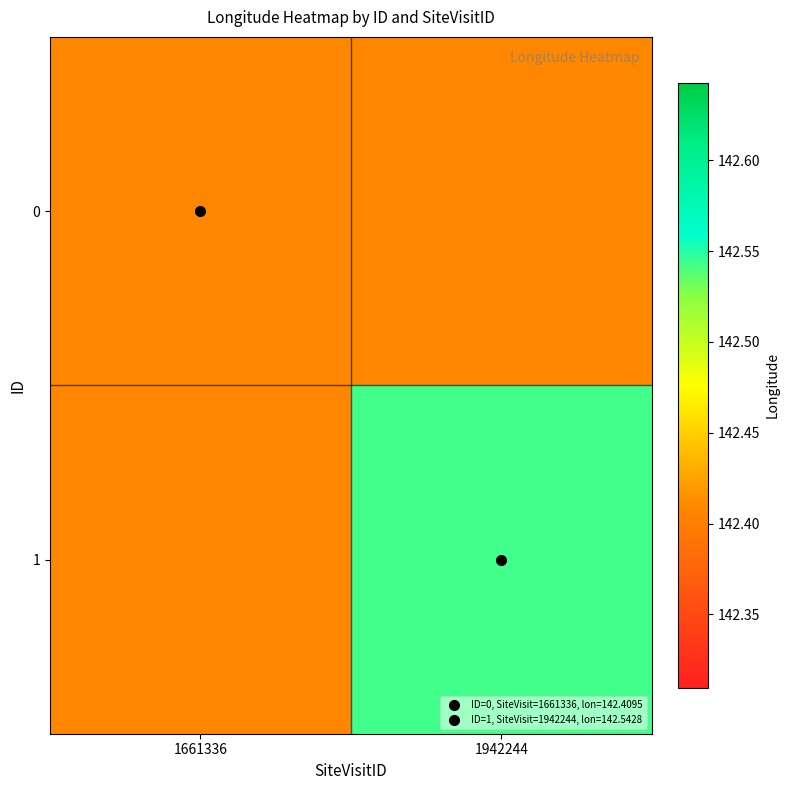

What is the total value across all series at 1661336?

284.8